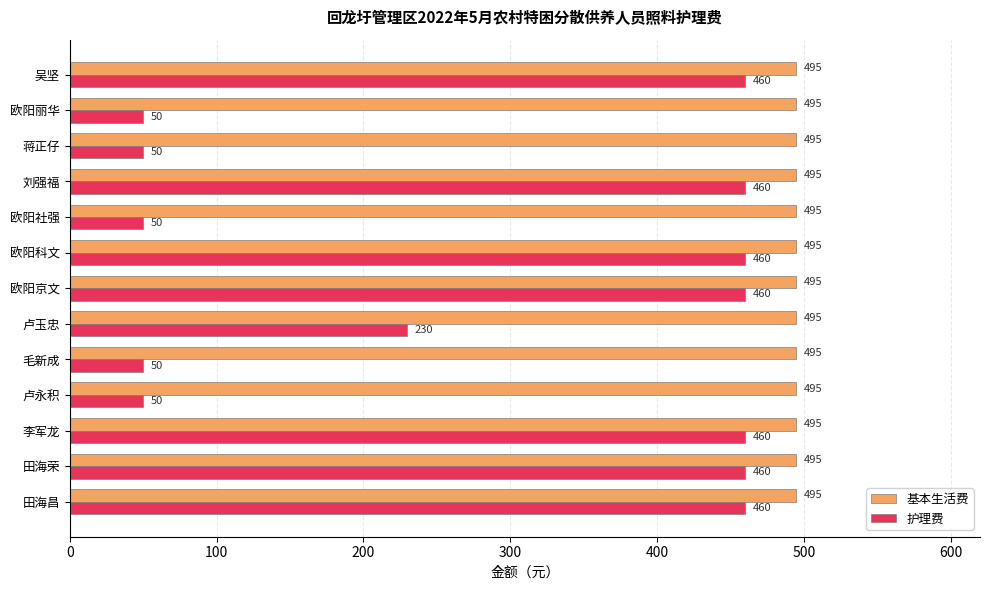

What is the difference between the highest and lowest values at 田海荣?

35